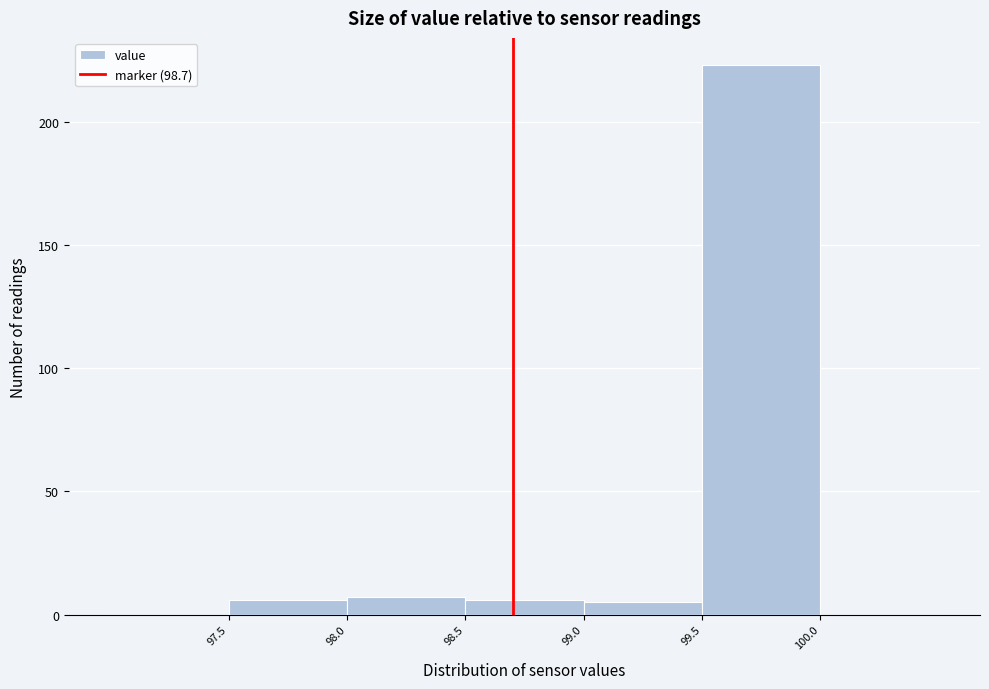

Reading left to right, list every bar in this chart as the range it spans on the x-axis followed by its height. The values are not printed on the chart, so give them approximately, as read against the axis.

97.0 to 97.5: 0
97.5 to 98.0: 5
98.0 to 98.5: 5
98.5 to 99.0: 5
99.0 to 99.5: 5
99.5 to 100.0: 225
100.0 to 100.5: 0